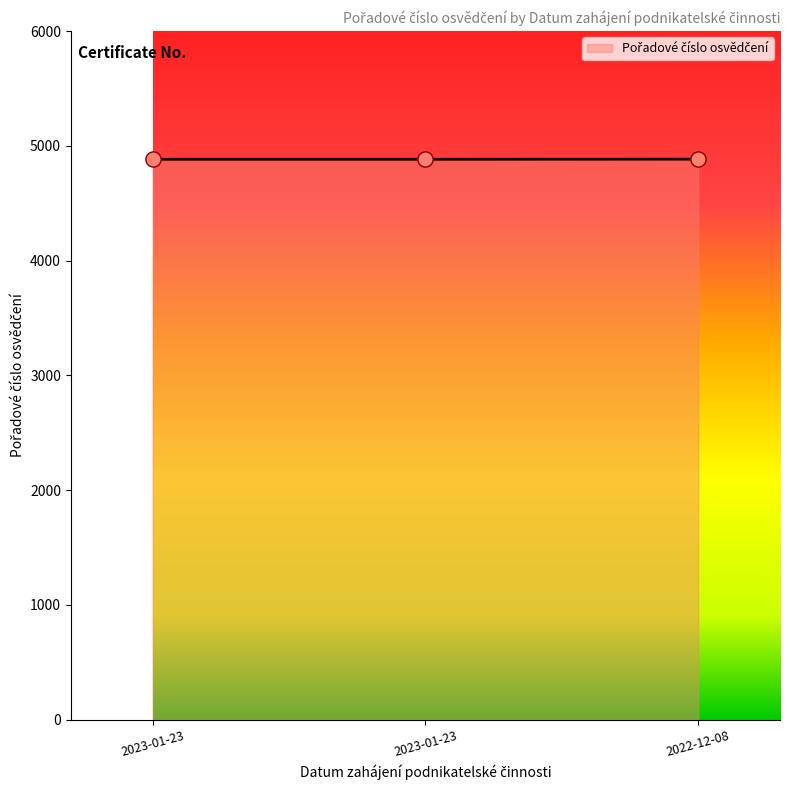

Which has a higher value, 2022-12-08 or 2023-01-23?

2022-12-08